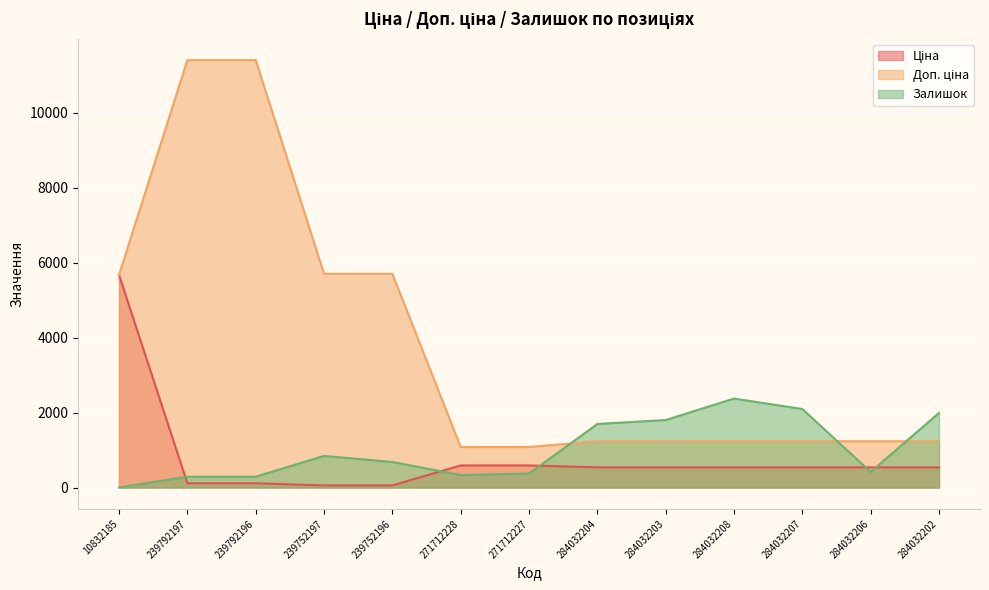

What is the difference between the maximum and minimum values in the Залишок series?

2372.0